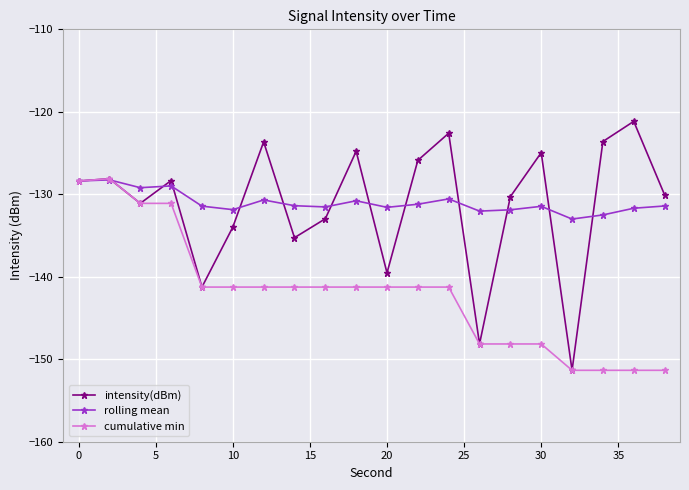

What is the smallest value displayed?

-151.3